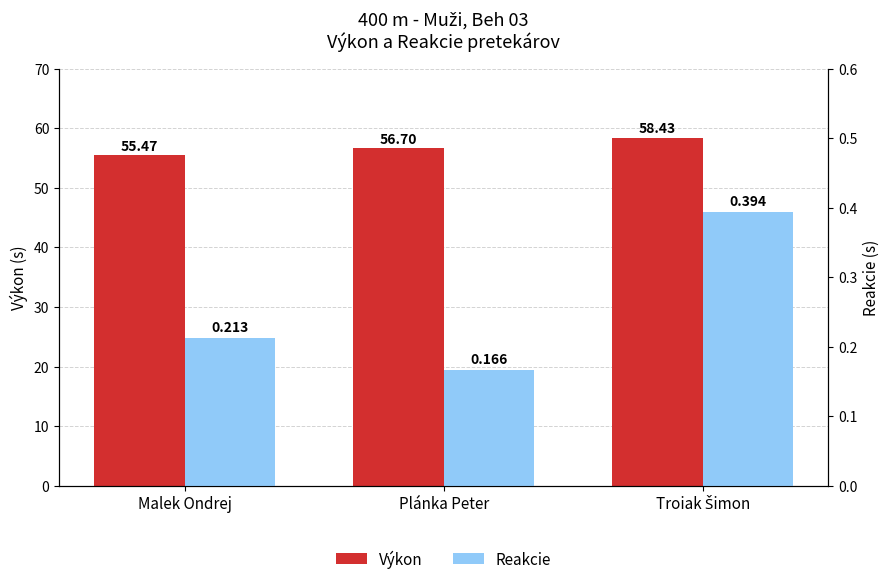

What is the label of the 3rd bar from the right?

Malek Ondrej